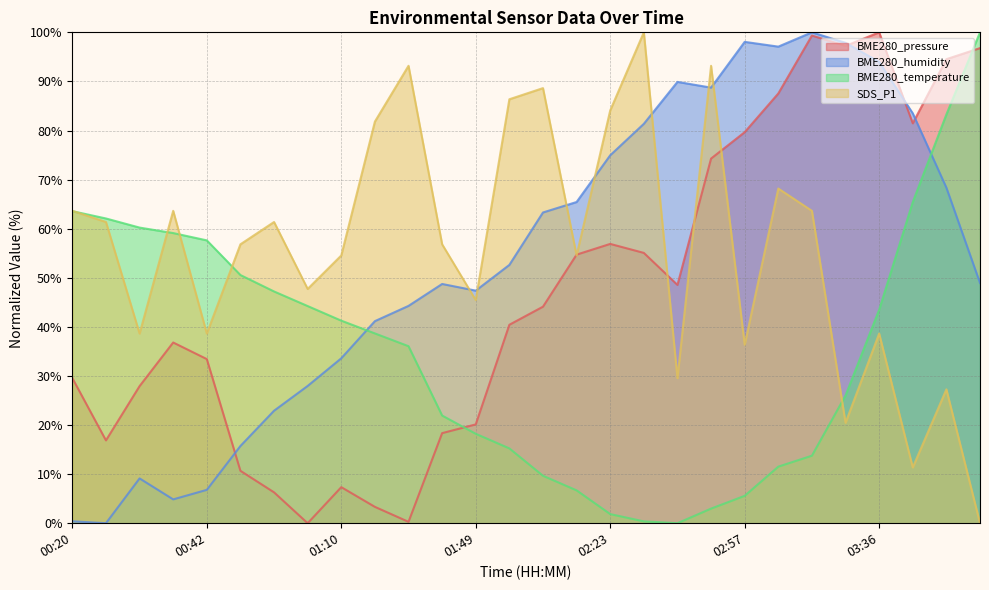

Where does the BME280_temperature series first go above 38?

00:20